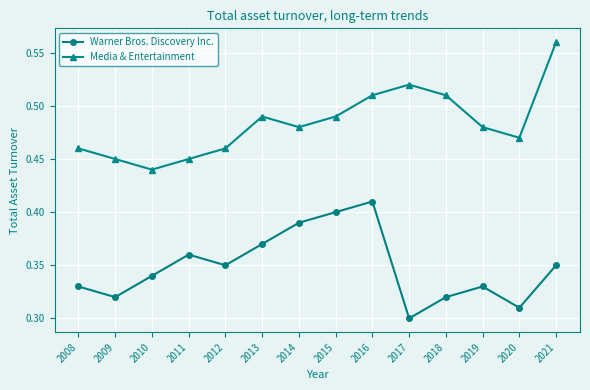

At which label is Warner Bros. Discovery Inc. closest to 0?

2017